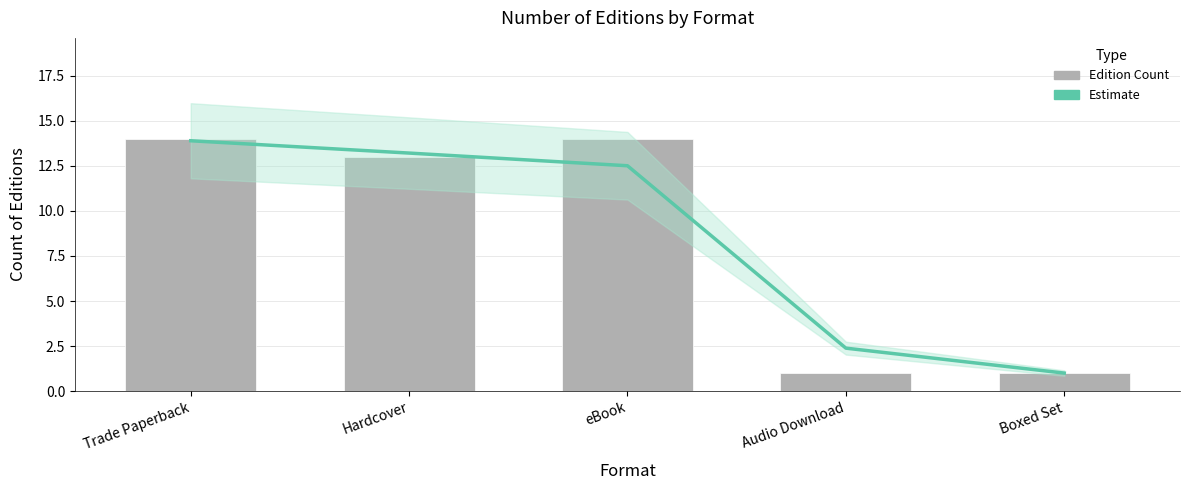

What is the sum of all Estimate values?

43.0